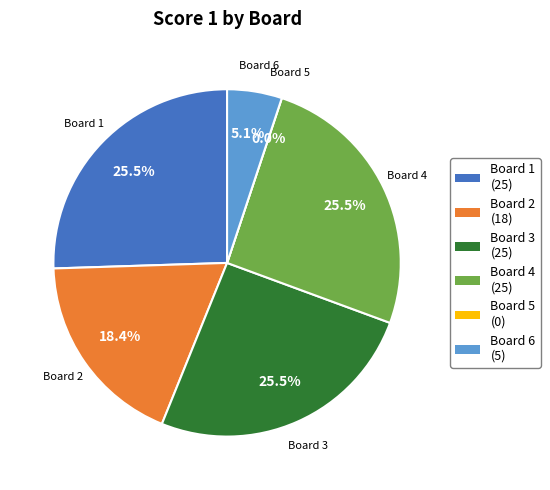

To the nearest percent, what is the difference between the largest and smallest slice percentages?

26%